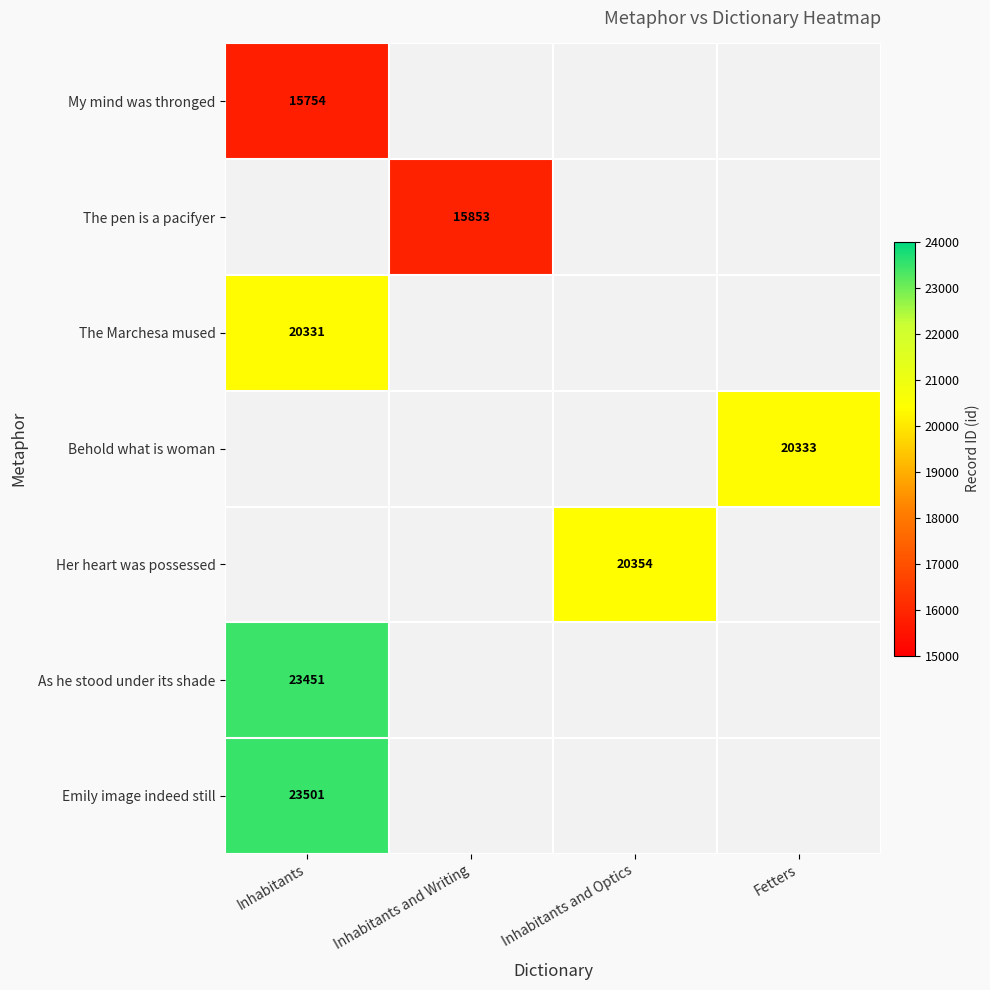

What is the difference between the highest and lowest values at Inhabitants?

7747.0